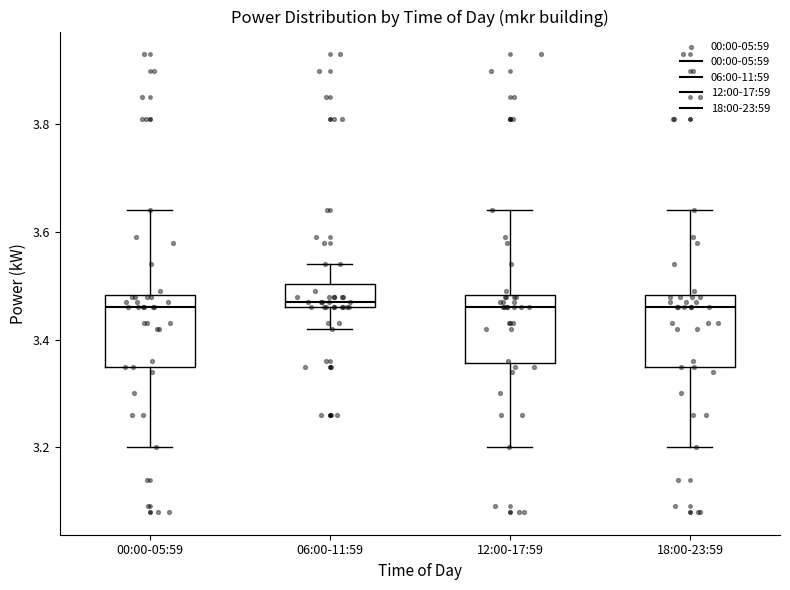

Reading left to right, transcribe this box plot: for each box, give where its median line is, the range the box spans, and where its two whiskers end, as read against the y-axis. The values are not printed on the chart, so give them approximately, as read against the axis.

00:00-05:59: median 3.46, box 3.36 to 3.48, whiskers 3.20 to 3.64
06:00-11:59: median 3.48, box 3.46 to 3.50, whiskers 3.42 to 3.54
12:00-17:59: median 3.46, box 3.36 to 3.48, whiskers 3.20 to 3.64
18:00-23:59: median 3.46, box 3.36 to 3.48, whiskers 3.20 to 3.64